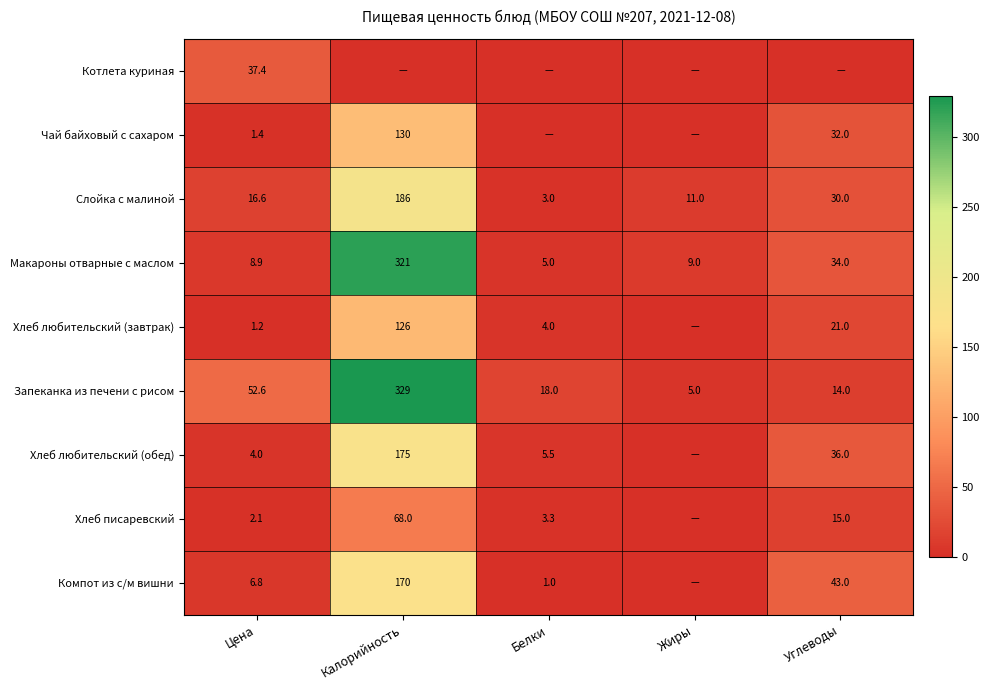

Which label corresponds to the largest value in the chart?

Калорийность